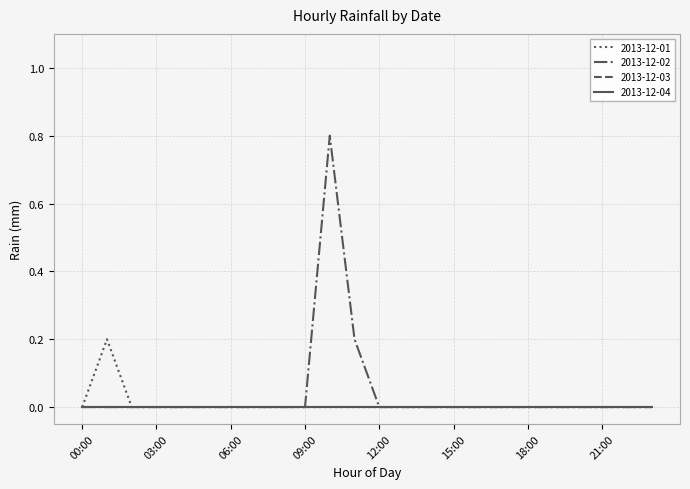

Rank the categories by 2013-12-02 value from highest to lowest.

10:00, 11:00, 00:00, 01:00, 02:00, 03:00, 04:00, 05:00, 06:00, 07:00, 08:00, 09:00, 12:00, 13:00, 14:00, 15:00, 16:00, 17:00, 18:00, 19:00, 20:00, 21:00, 22:00, 23:00